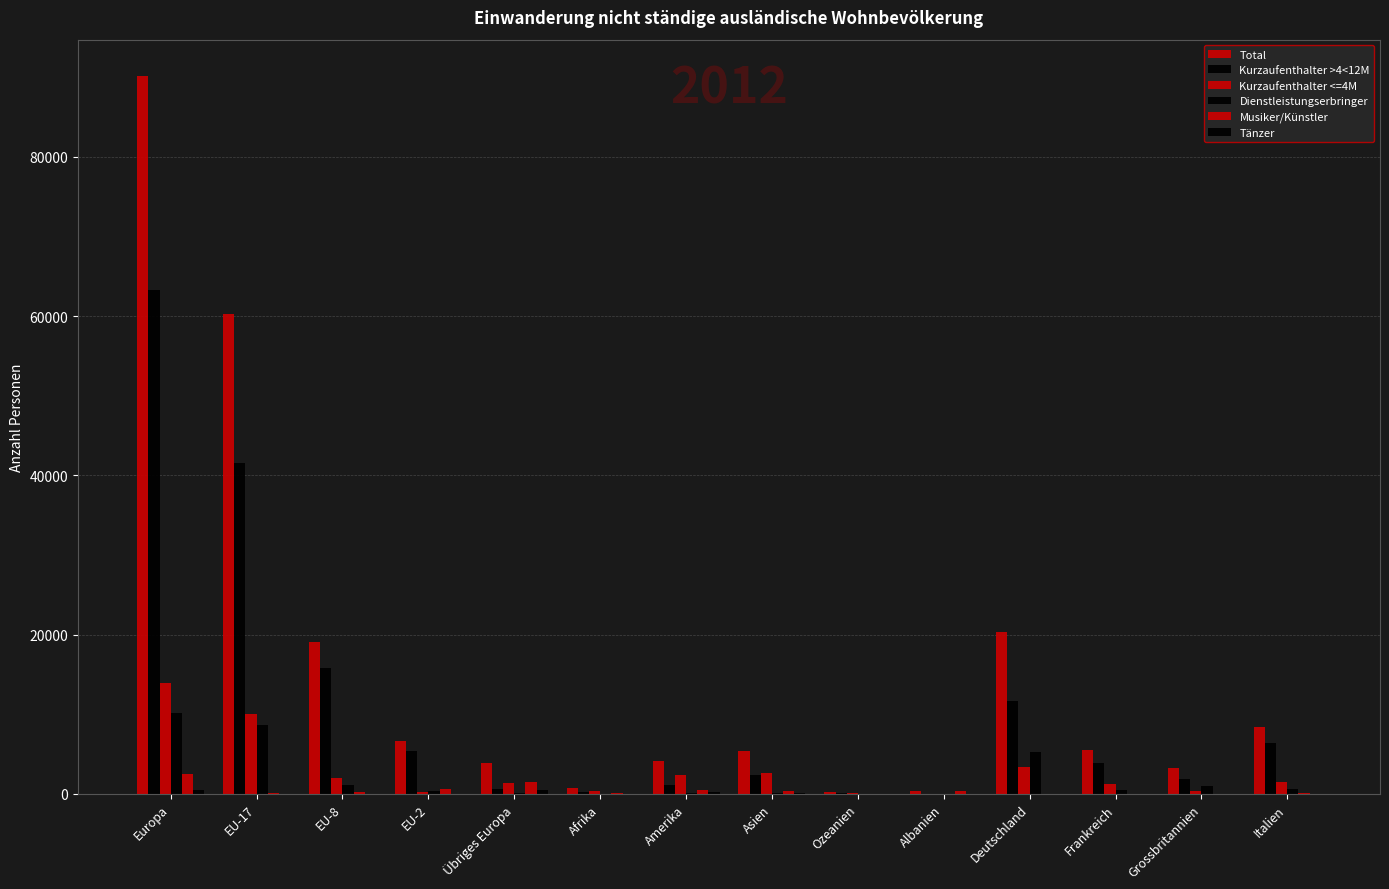

Which has a higher value, Europa or EU-17?

Europa